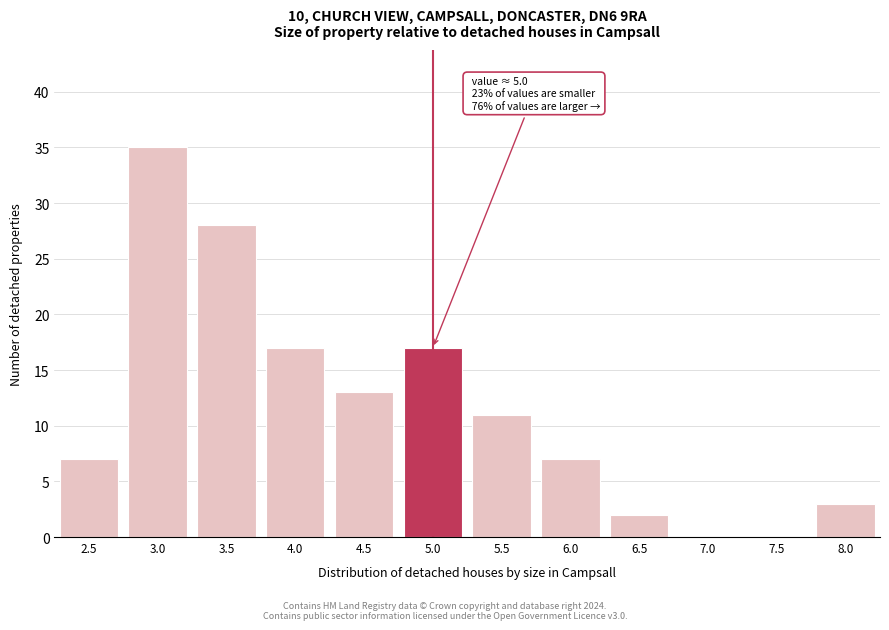

Reading left to right, list all the values displayed in this chart.

2.5=7	3.0=35	3.5=28	4.0=17	4.5=13	5.0=17	5.5=11	6.0=7	6.5=2	7.0=0	7.5=0	8.0=3